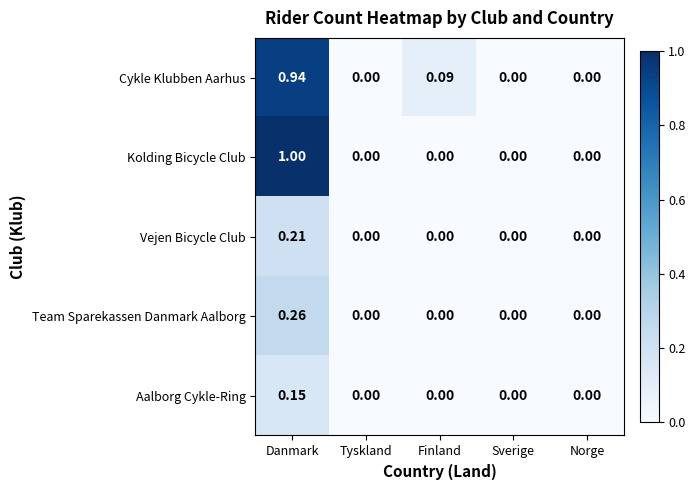

Which series has the widest spread of values?

Kolding Bicycle Club